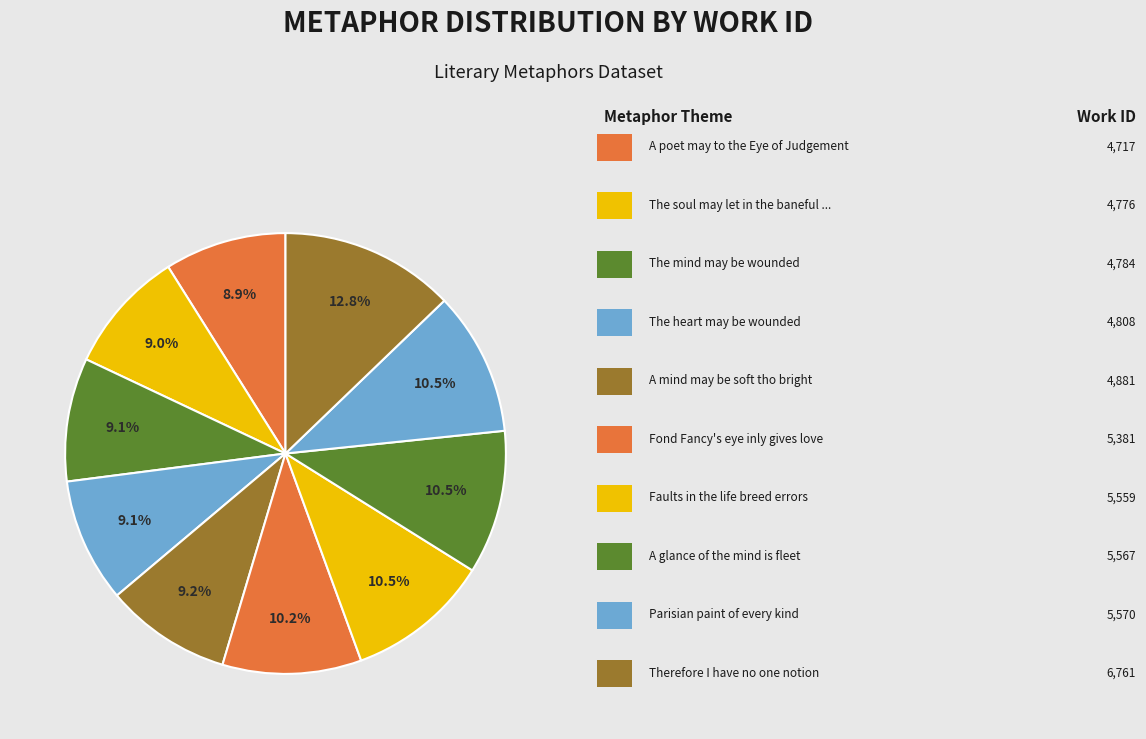

Which category has the biggest portion of the pie?

Therefore I have no one notion